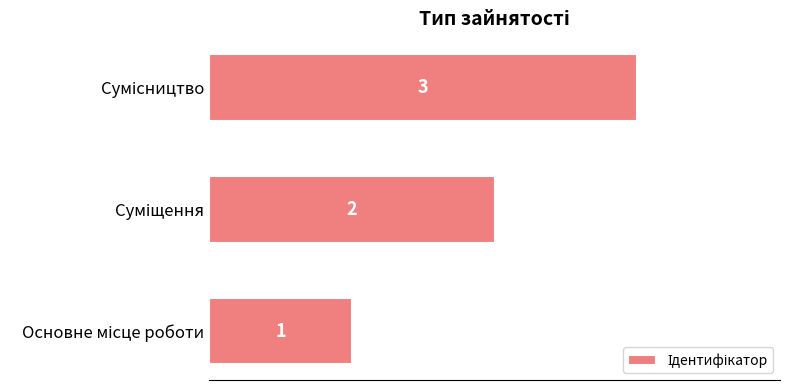

What is the sum of all values?

6